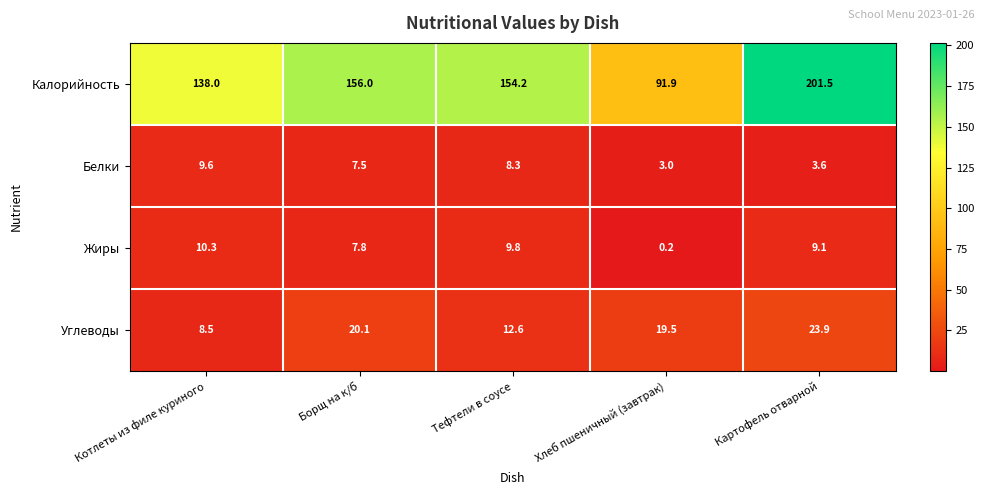

Reading right to left, extract all data points from this chart.

Калорийность: 201.5	91.9	154.2	156.0	138.0
Белки: 3.6	3.0	8.3	7.5	9.6
Жиры: 9.1	0.2	9.8	7.8	10.3
Углеводы: 23.9	19.5	12.6	20.1	8.5